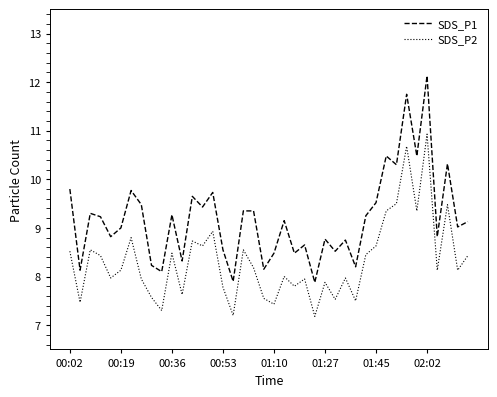

List the series in order of their overall mean, lowest first.

SDS_P2, SDS_P1